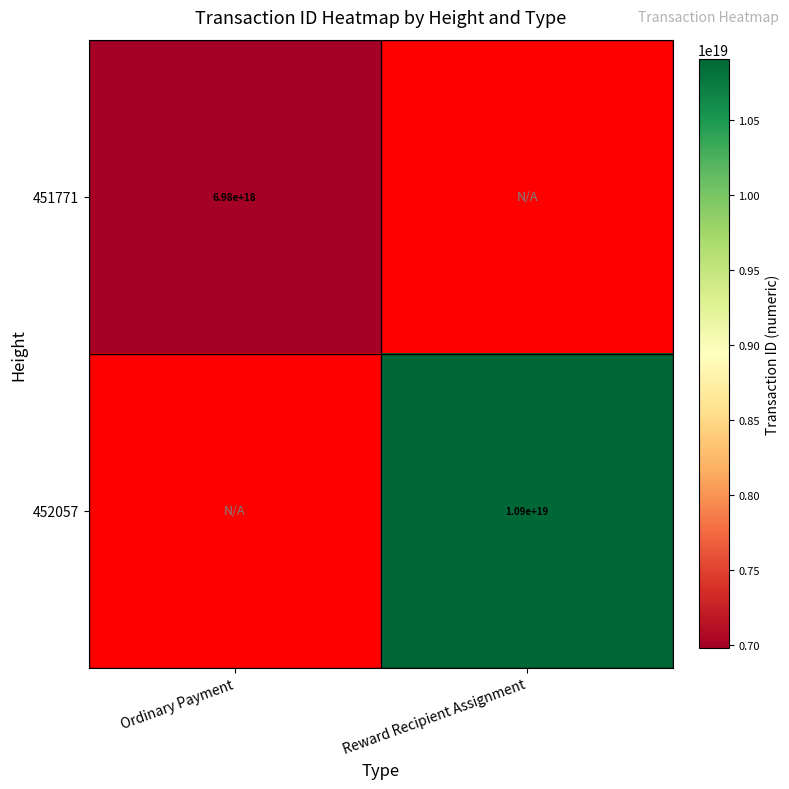

Is it true that 452057 equals 4401899857799373312 at Reward Recipient Assignment?

False